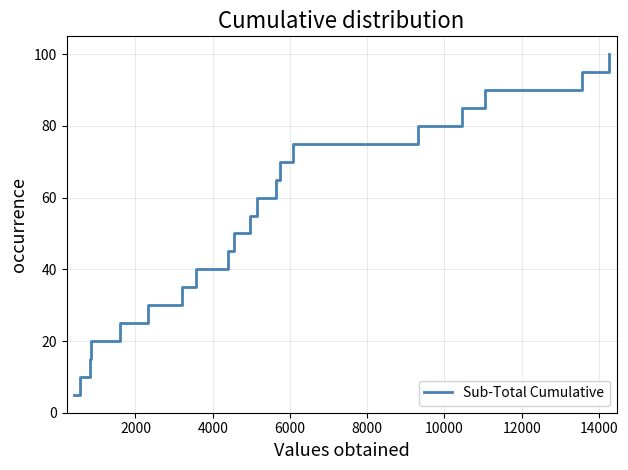

What is the greatest value displayed?

100.0